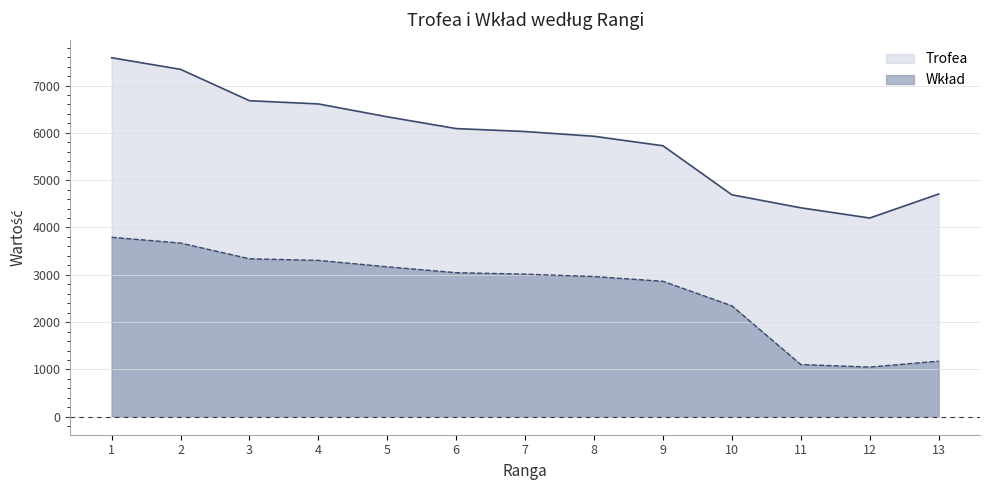

What is the average value of the Trofea series?

5873